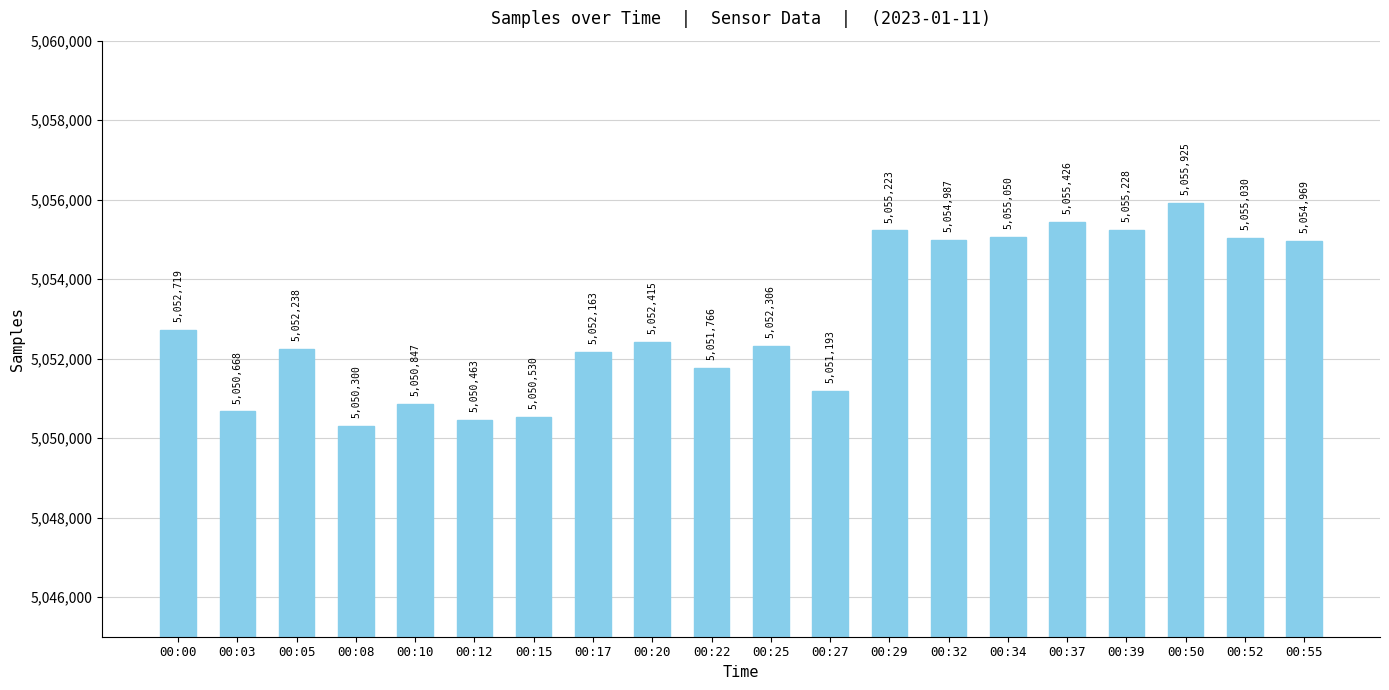

What is the minimum value shown in the chart?

5050300